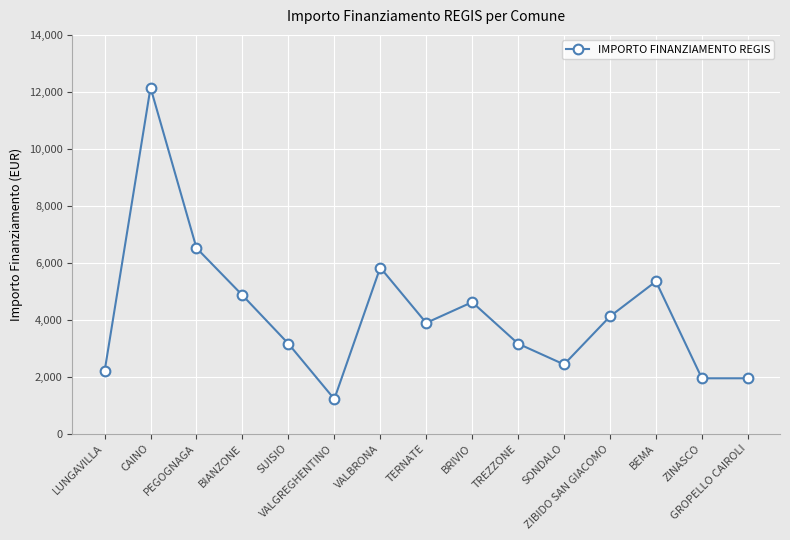

At which label does the data first exceed 3888?

CAINO